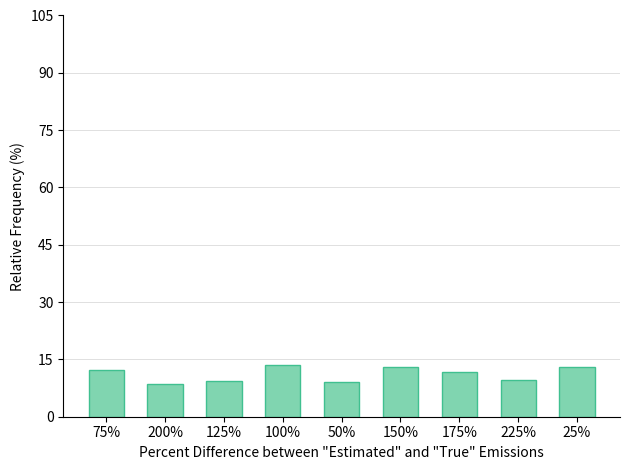

The chart shows a value of 12.2 at 75%. True or false?

True